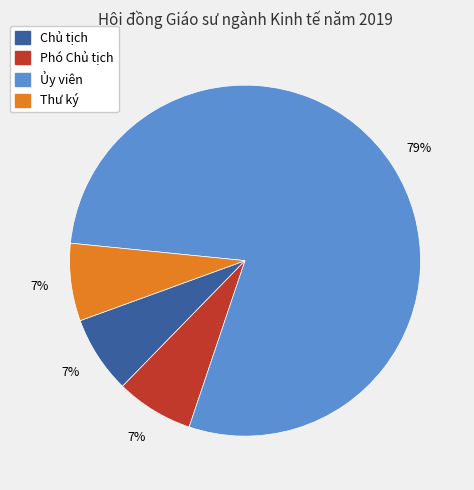

What is the largest slice in the pie chart?

Ủy viên